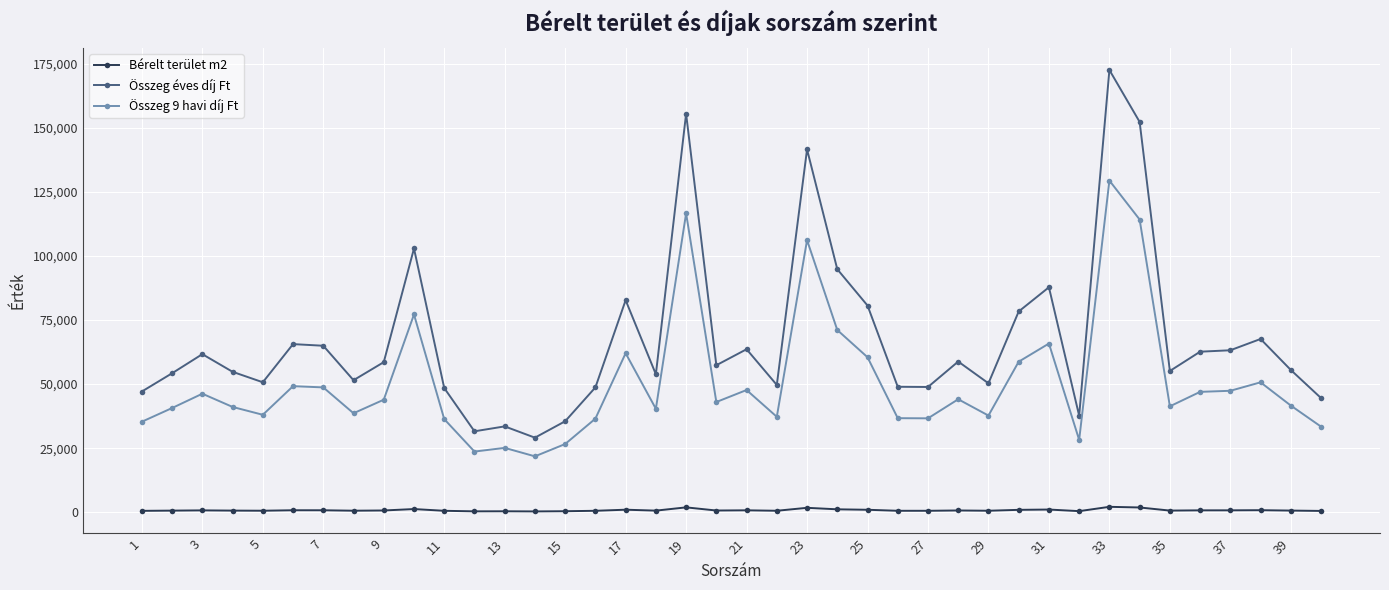

Which series has the largest range (max minus min)?

Összeg éves díj Ft